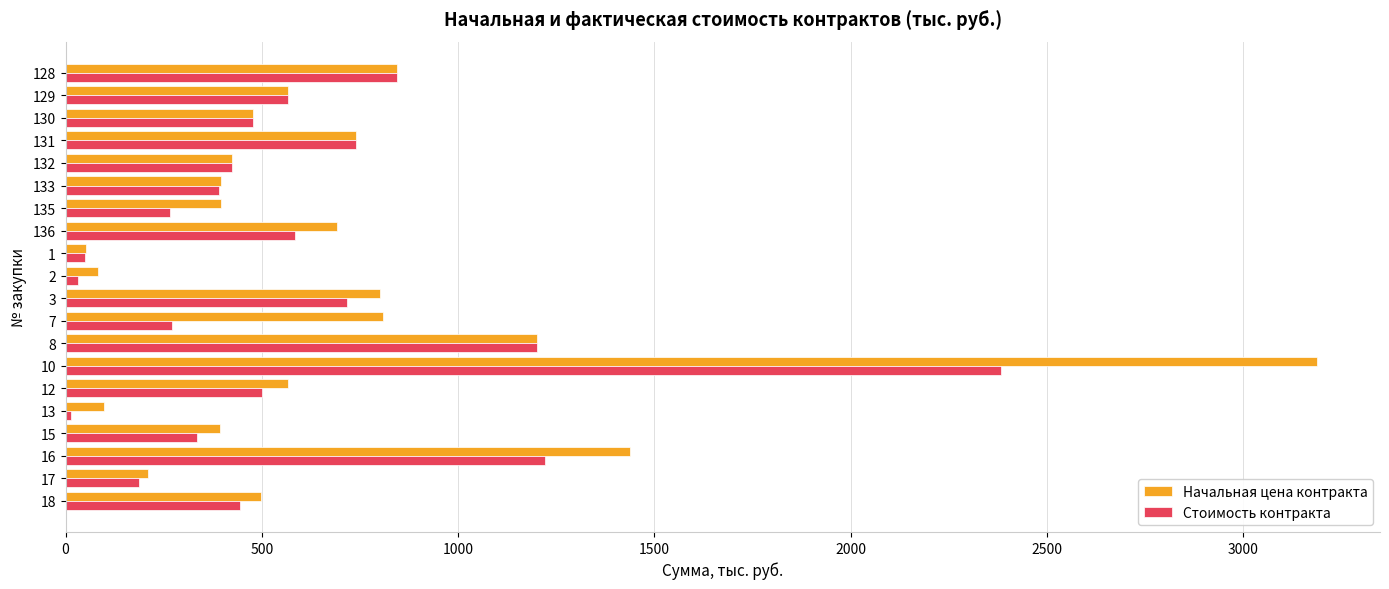

What is the maximum value for Начальная цена контракта?

3189.2